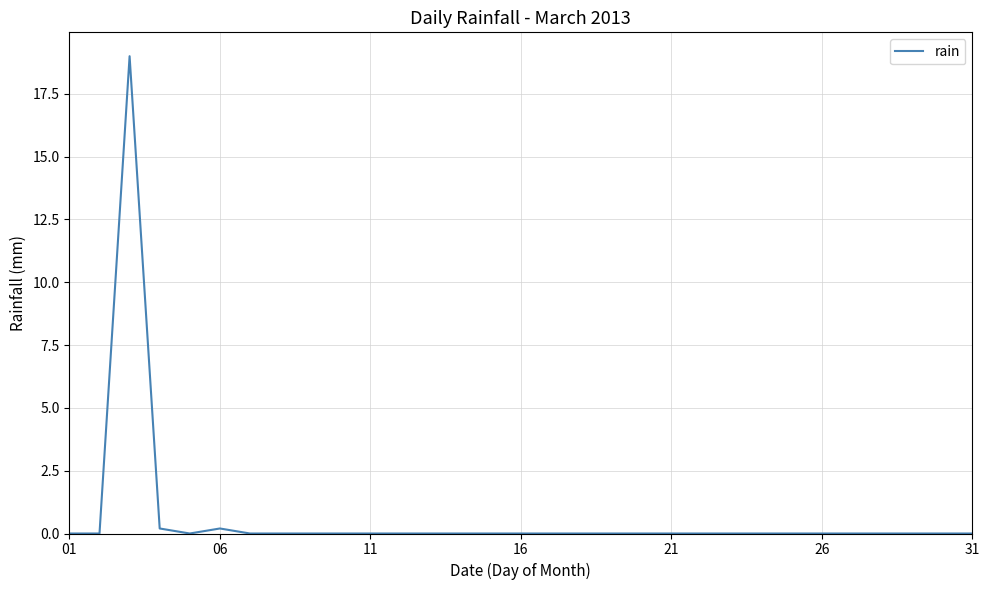

What is the difference between the maximum and minimum values?

19.0